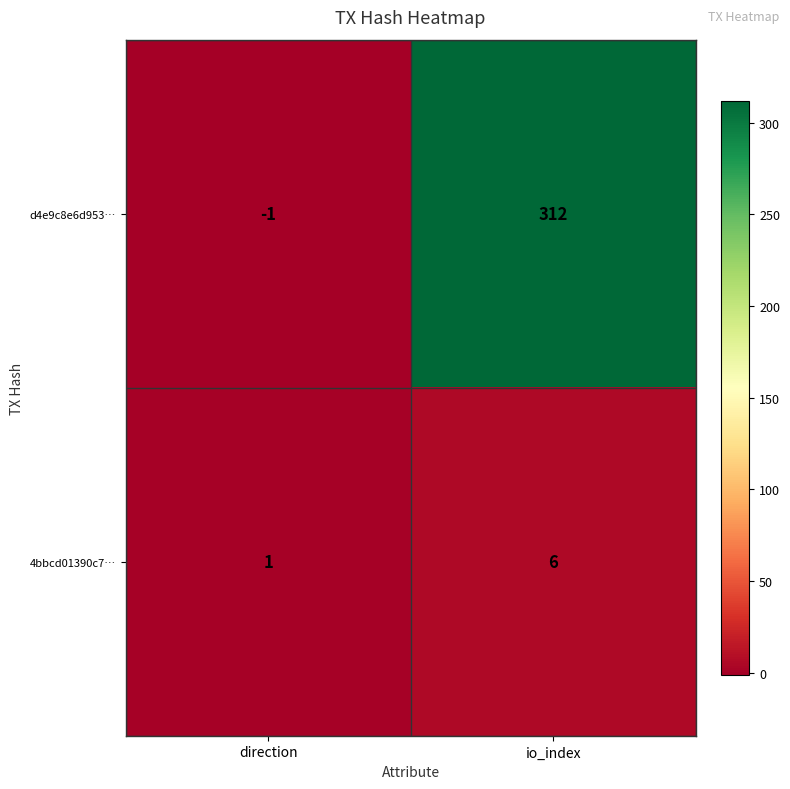

How many values in the 4bbcd01390c7… series are below 6?

1